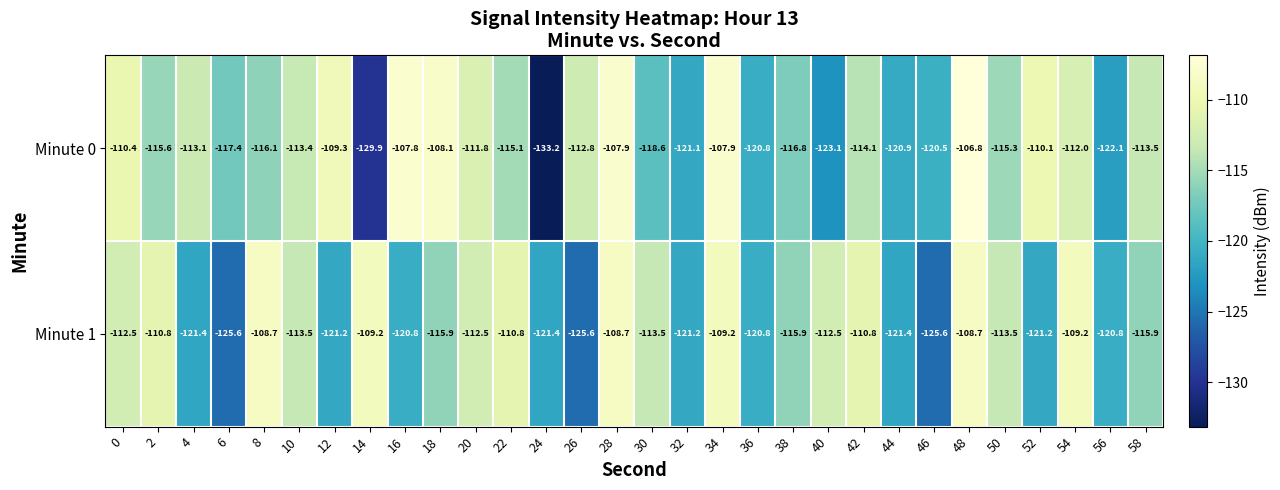

Is it true that Minute 0 equals -107.9 at 34?

True